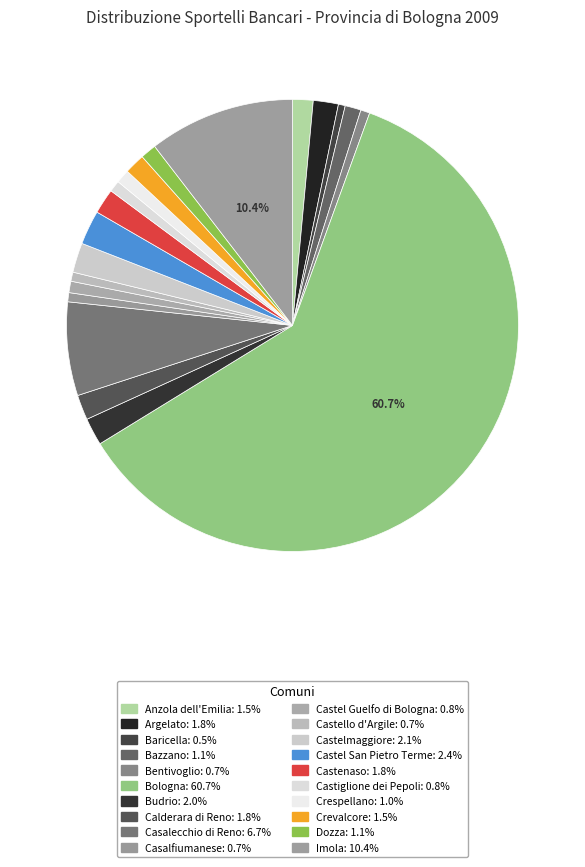

To the nearest percent, what percentage of the pie is Castel Guelfo di Bologna?

1%